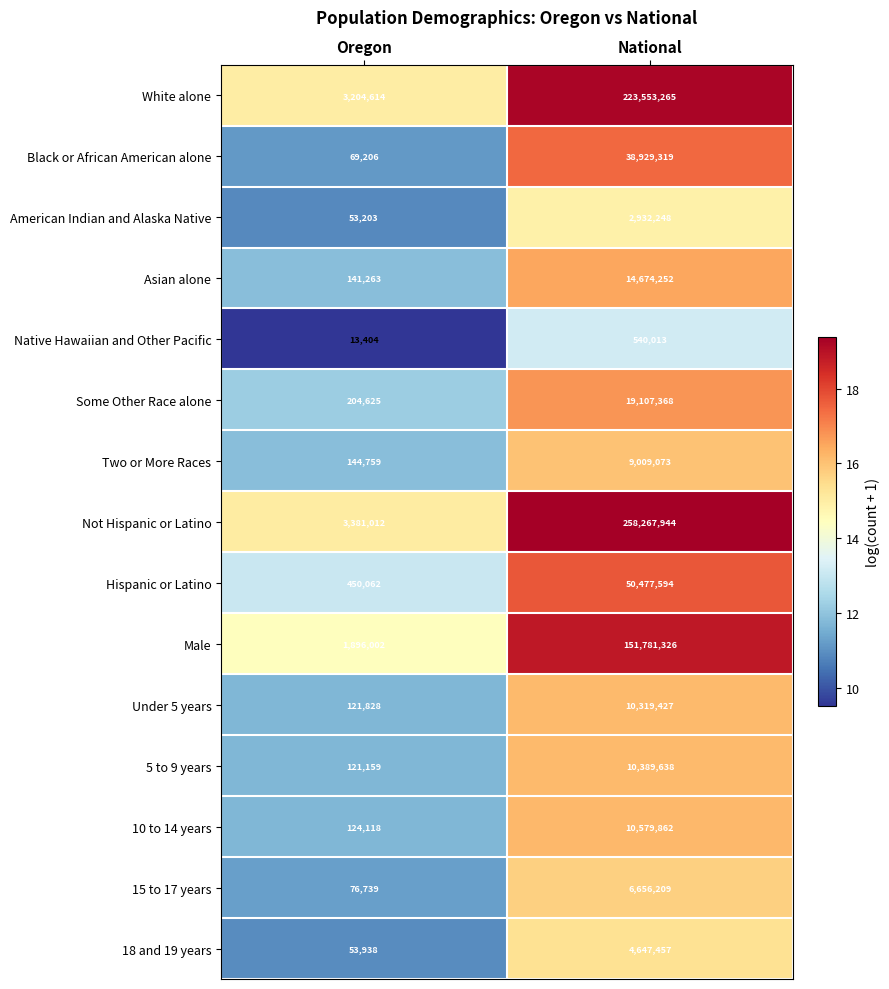

Which series has the largest range (max minus min)?

Not Hispanic or Latino